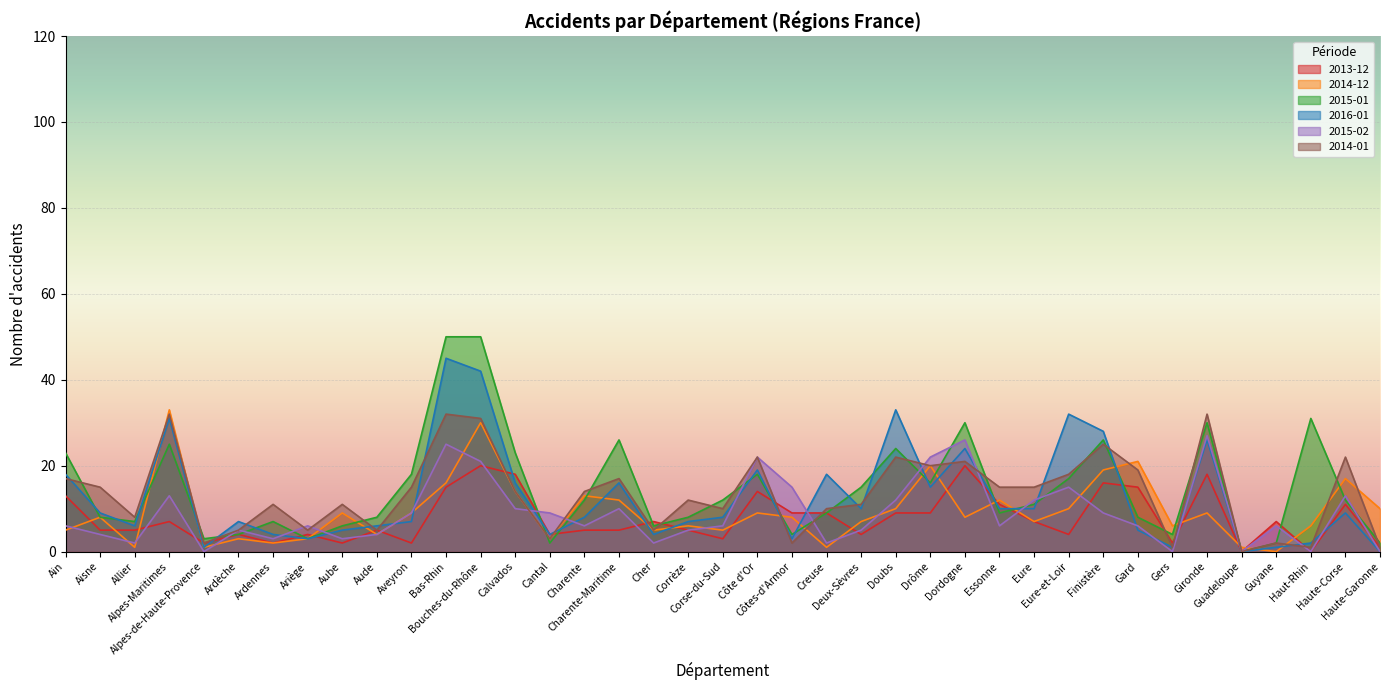

Which category has the lowest value in the 2013-12 series?

Guadeloupe